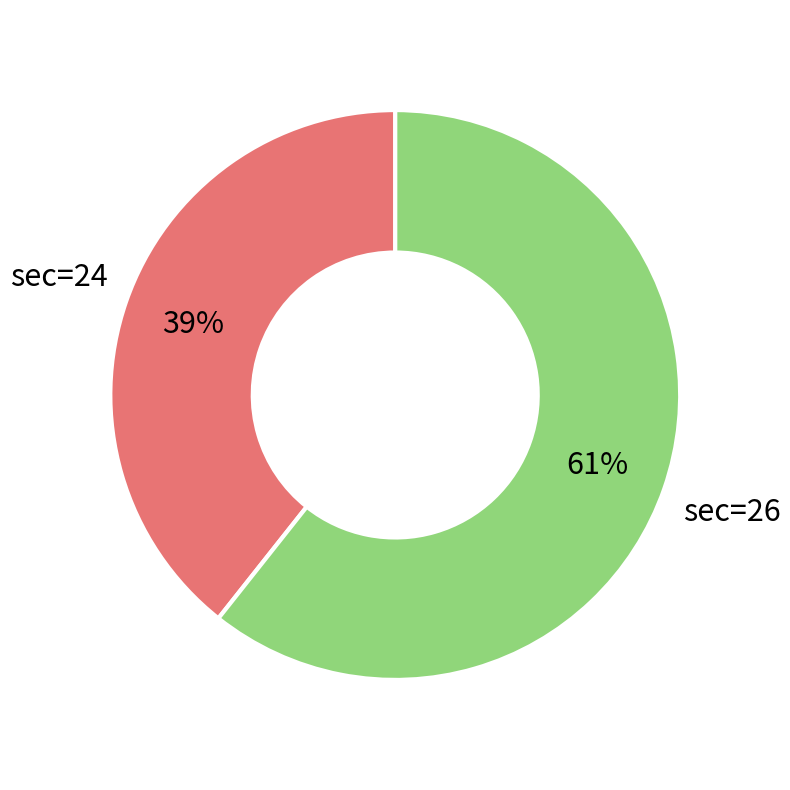

What is the ratio of the value at sec=24 to the value at sec=26?

0.6